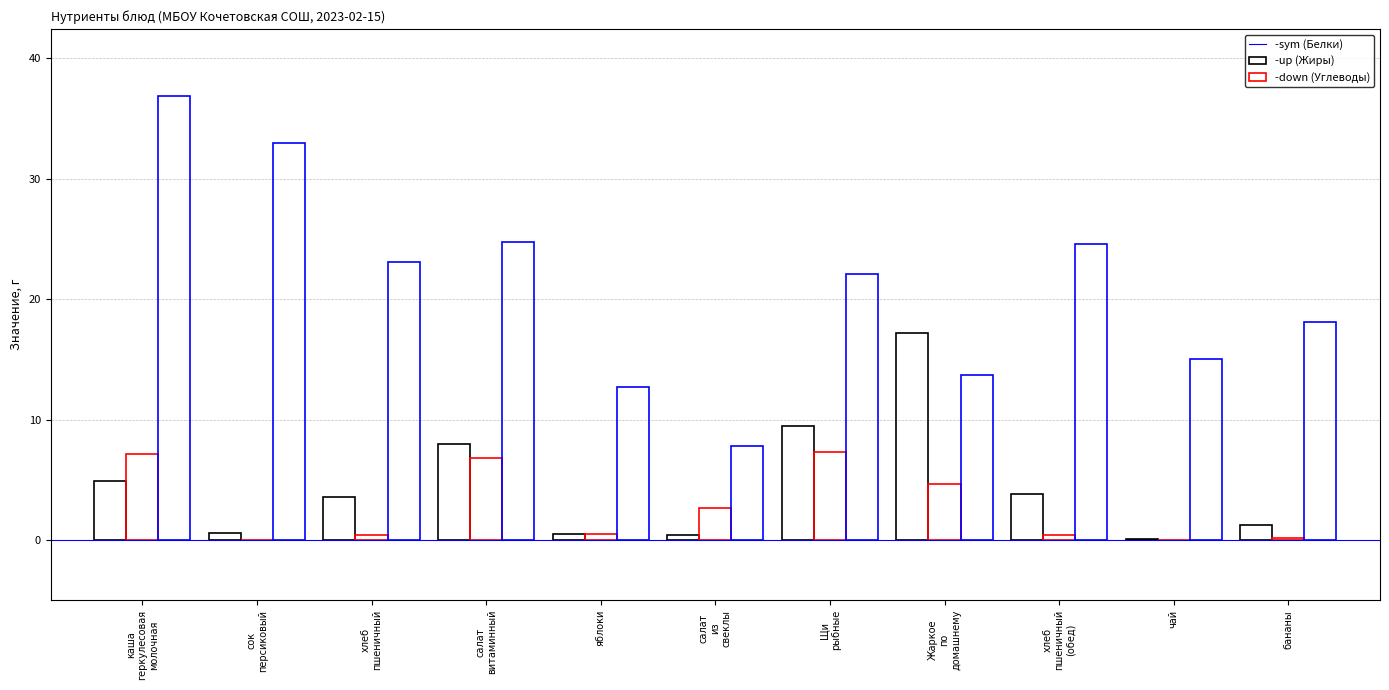

Reading left to right, extract all data points from this chart.

Белки: 4.9	0.6	3.6	8.0	0.5	0.4	9.5	17.2	3.8	0.0	1.2
Жиры: 7.1	0.0	0.4	6.8	0.5	2.6	7.3	4.7	0.4	0.0	0.2
Углеводы: 36.9	33.0	23.1	24.7	12.7	7.8	22.1	13.7	24.6	15.1	18.1